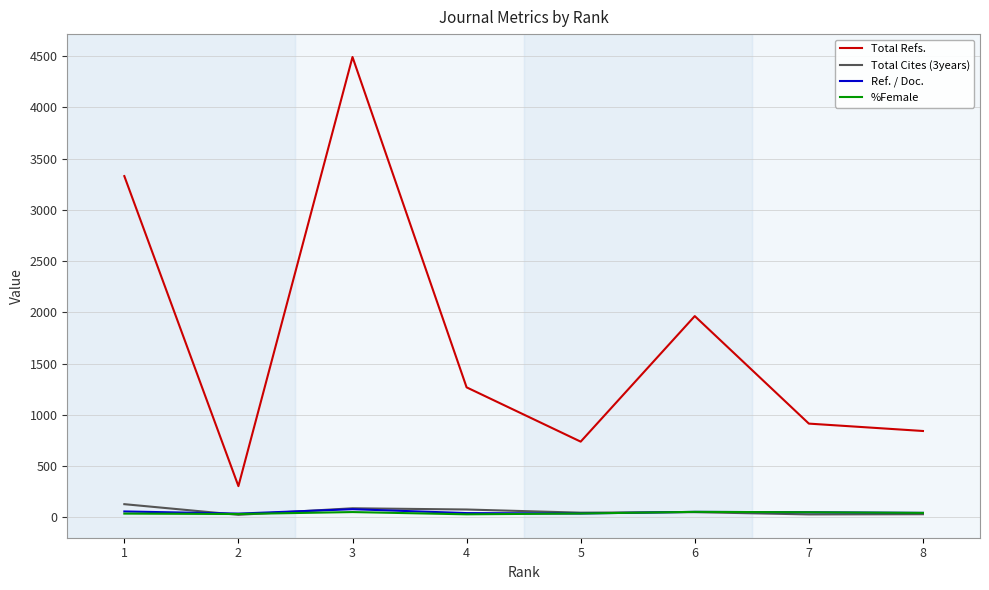

Where is the first local minimum for Total Cites (3years)?

2